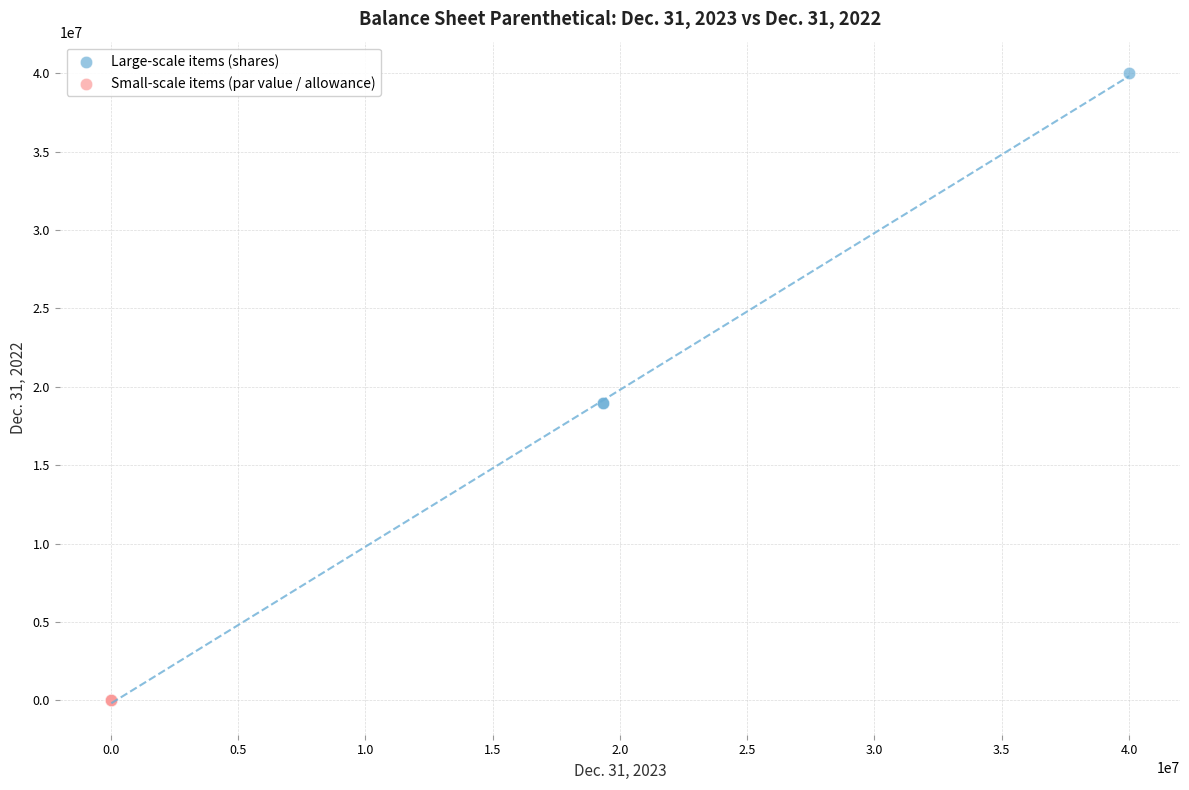

Which series has the widest spread of Y values?

Large-scale items (shares)